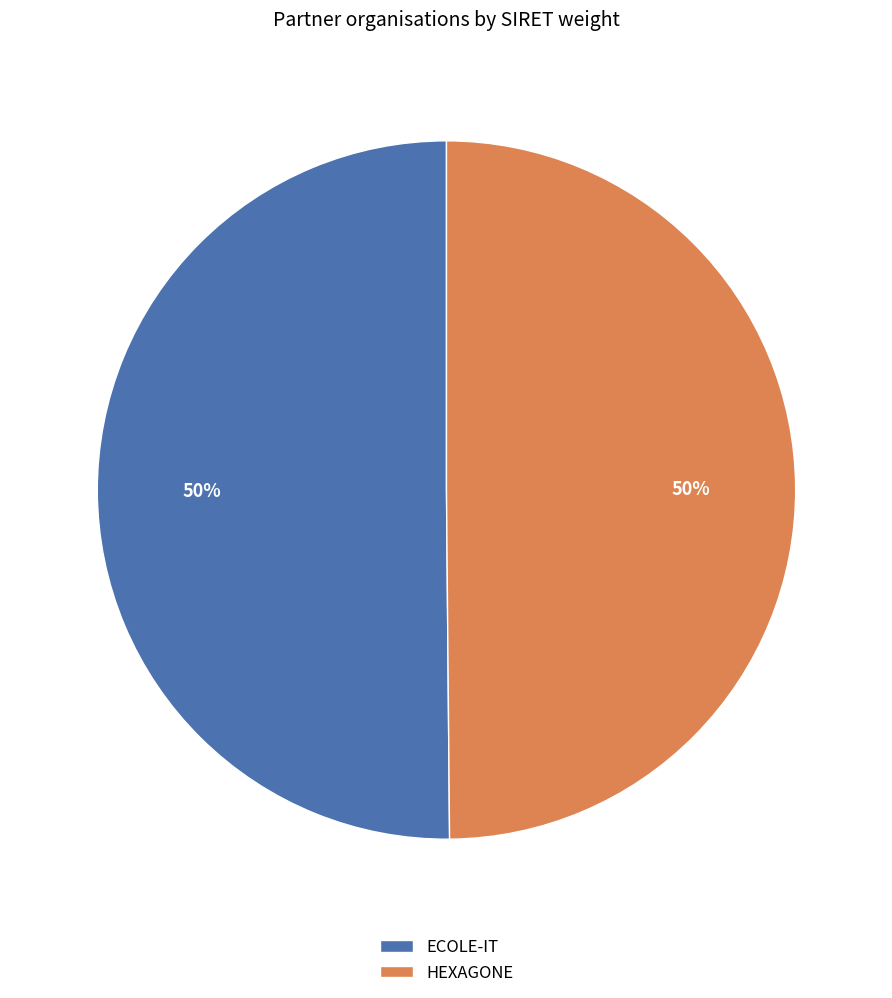

How many slices are in this pie chart?

2